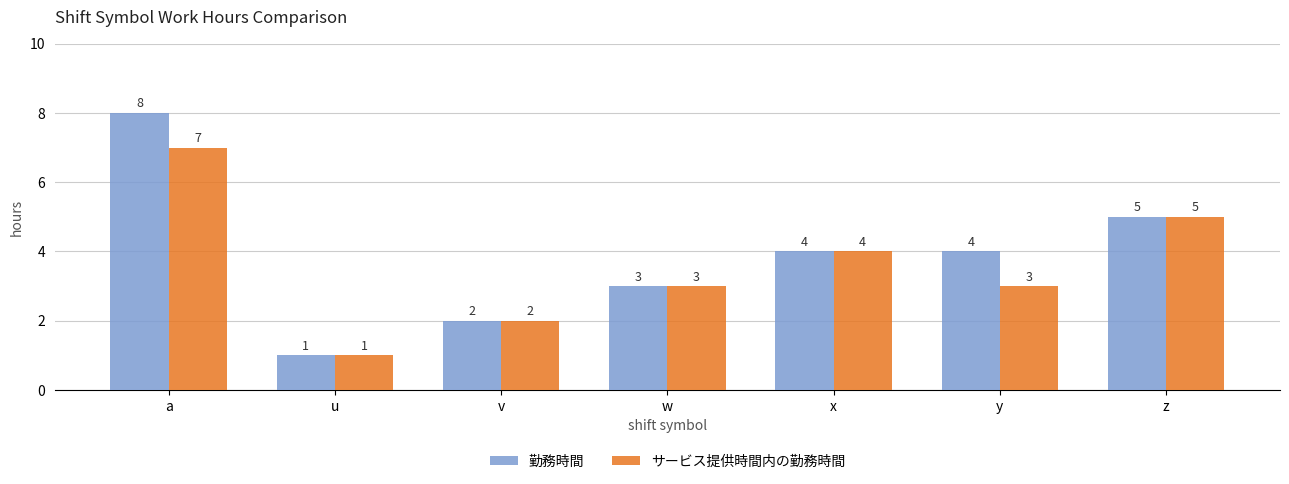

List the series in order of their peak value, highest first.

勤務時間, サービス提供時間内の勤務時間